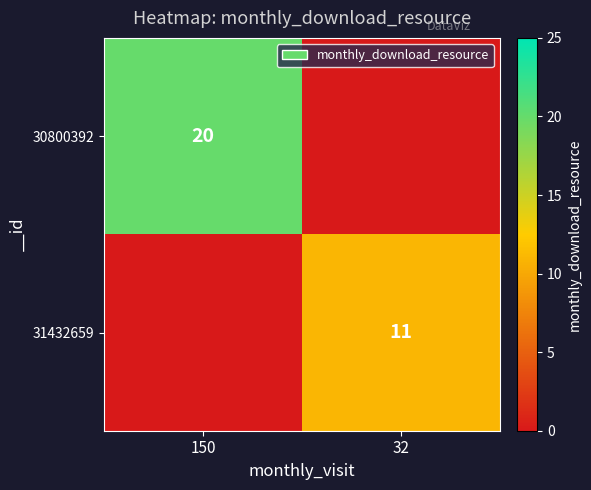

The 31432659 series shows 18 at 32. True or false?

False